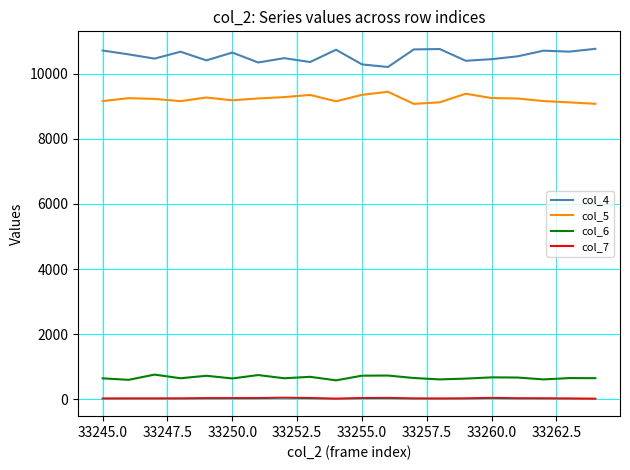

Rank the series by their maximum value, from highest to lowest.

col_4, col_5, col_6, col_7